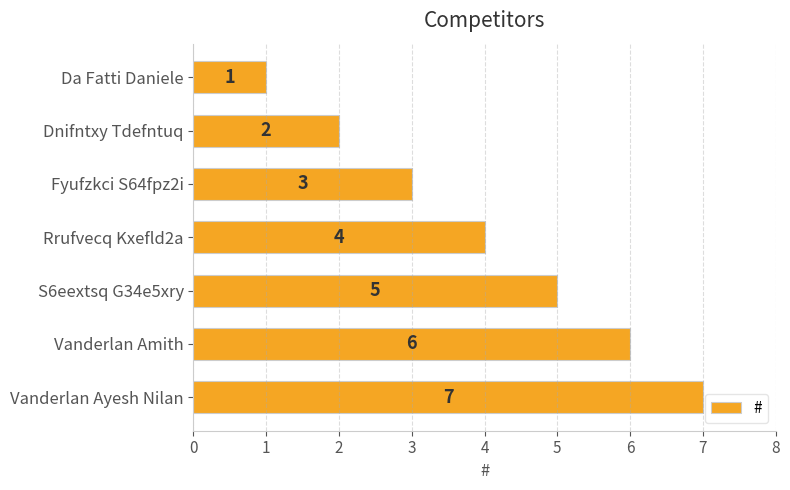

The chart shows a value of 6 at Rrufvecq Kxefld2a. True or false?

False